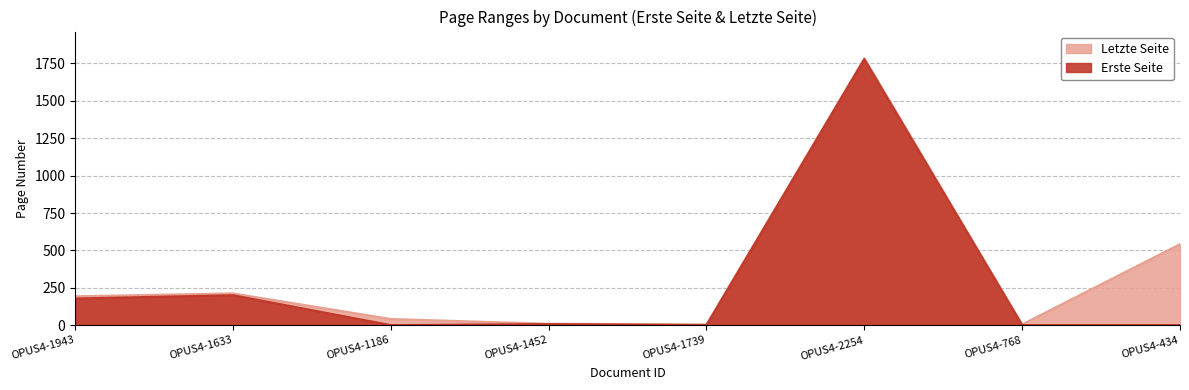

What is the difference between the second highest and second lowest values in the Erste Seite series?

200